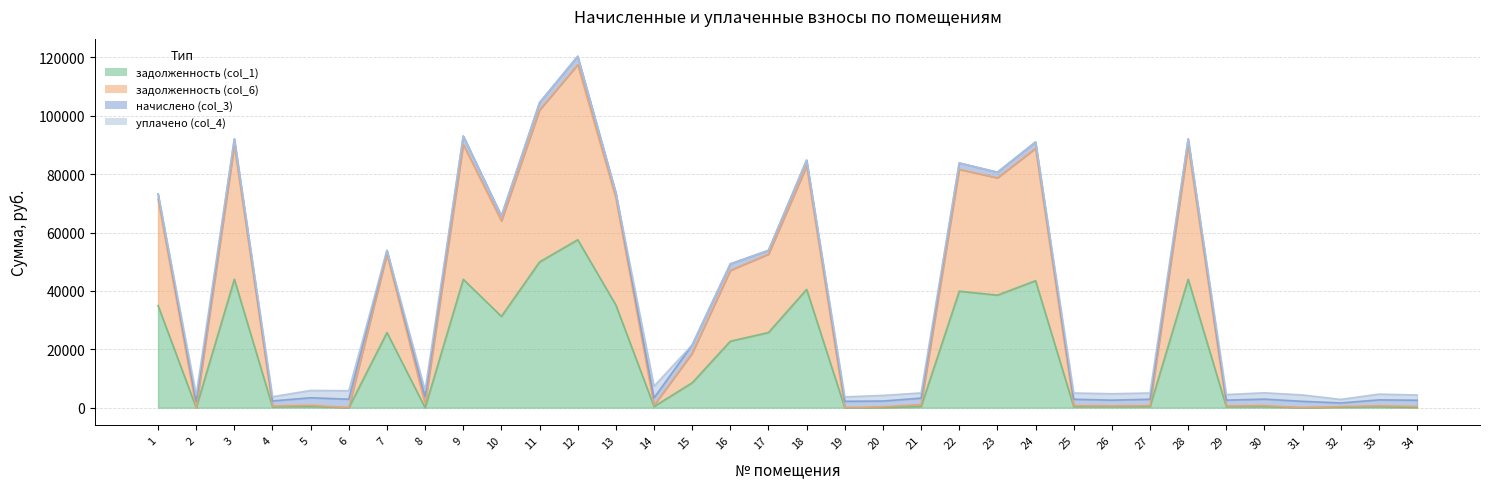

What is the difference between the maximum and minimum values in the задолженность (col_1) series?

57553.5